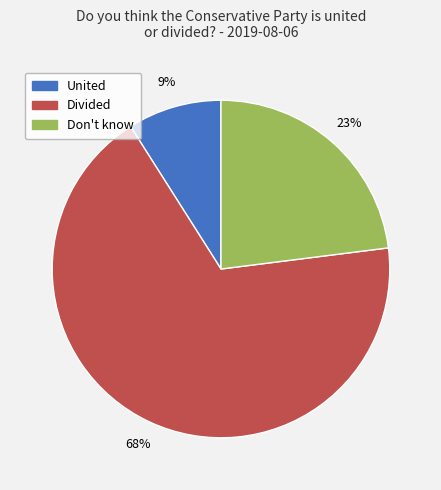

Is there a majority slice in this chart?

Yes